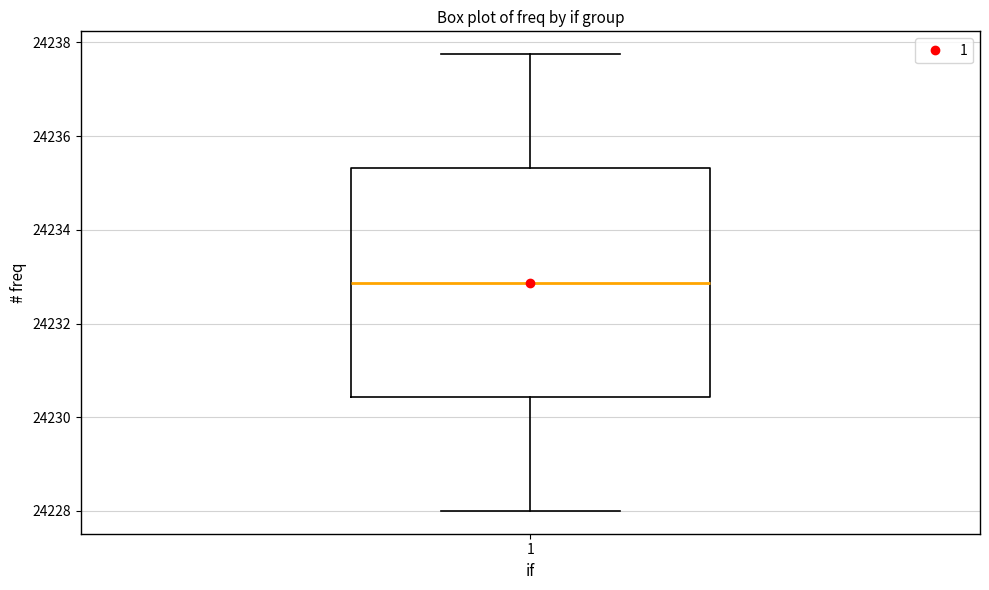

Transcribe this box plot: give where the median line is, the range the box spans, and where the two whiskers end, as read against the y-axis. The values are not printed on the chart, so give them approximately, as read against the axis.

median 24232.8, box 24230.4 to 24235.4, whiskers 24228.0 to 24237.8